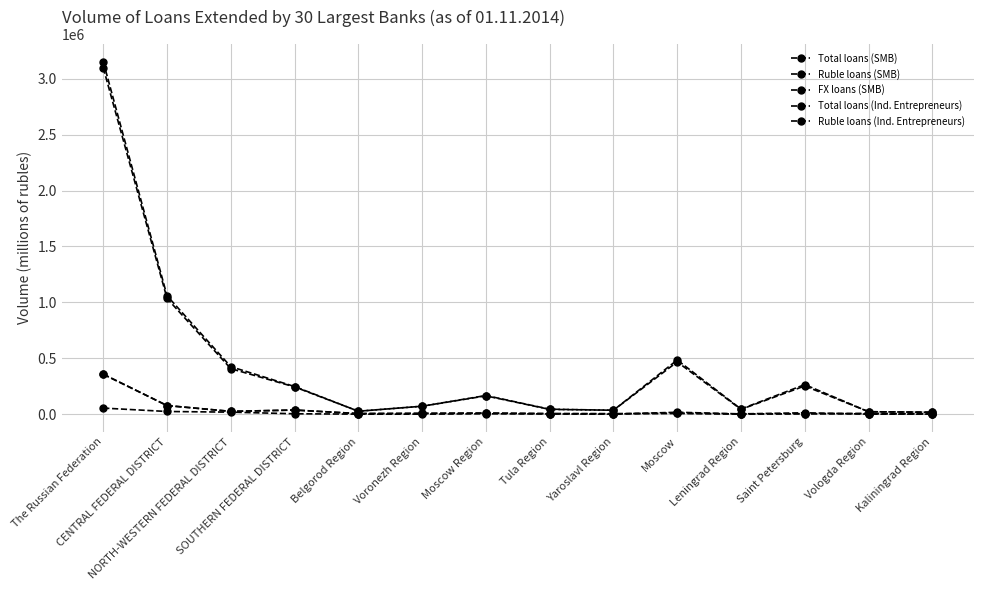

What is the label of the 8th point from the right?

Moscow Region